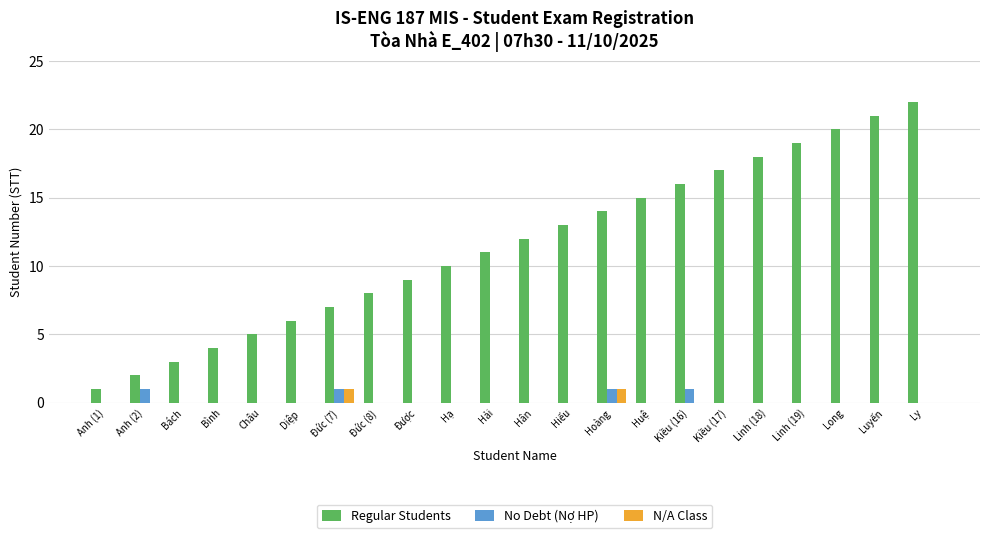

What is the sum of all No Debt (Nợ HP) values?

4